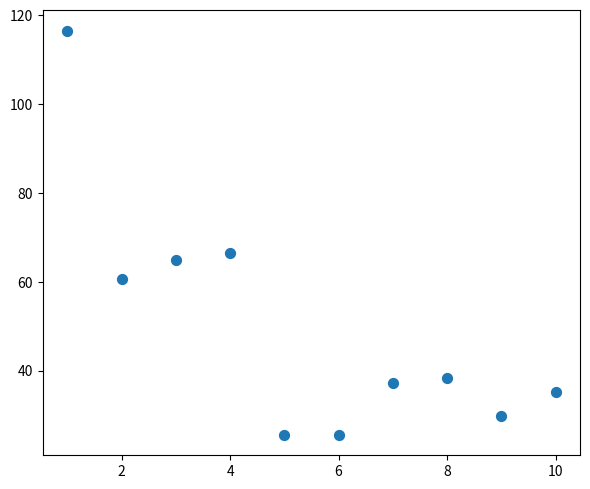

What Y value in the scatter plot is closest to 71?

66.5